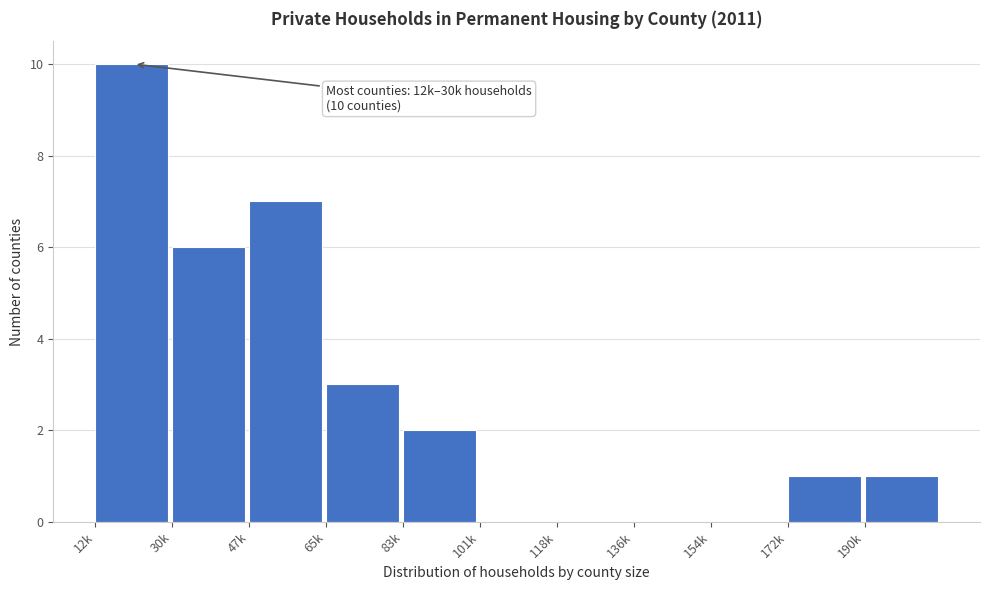

Reading left to right, list all the values displayed in this chart.

12k=10	30k=6	47k=7	65k=3	83k=2	101k=0	118k=0	136k=0	154k=0	172k=1	190k=1